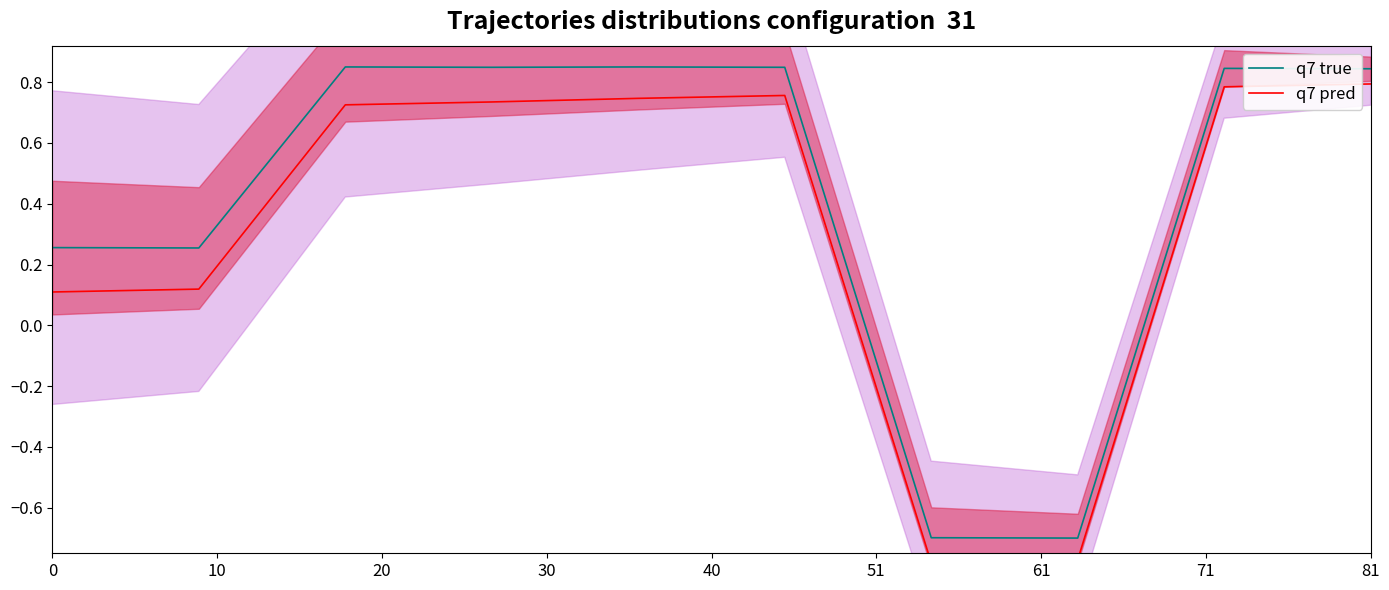

Reading right to left, list all the values displayed in this chart.

q7 true: 0.8	0.8	-0.7	-0.7	0.8	0.9	0.8	0.9	0.3	0.3
q7 pred: 0.8	0.8	-0.8	-0.8	0.8	0.7	0.7	0.7	0.1	0.1